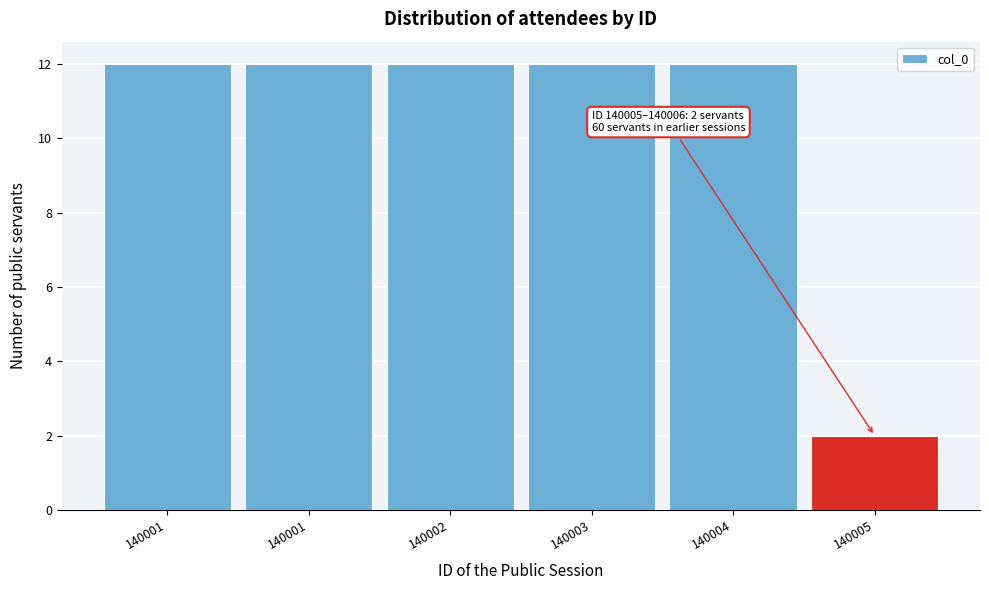

How many distinct data groups are displayed?

1